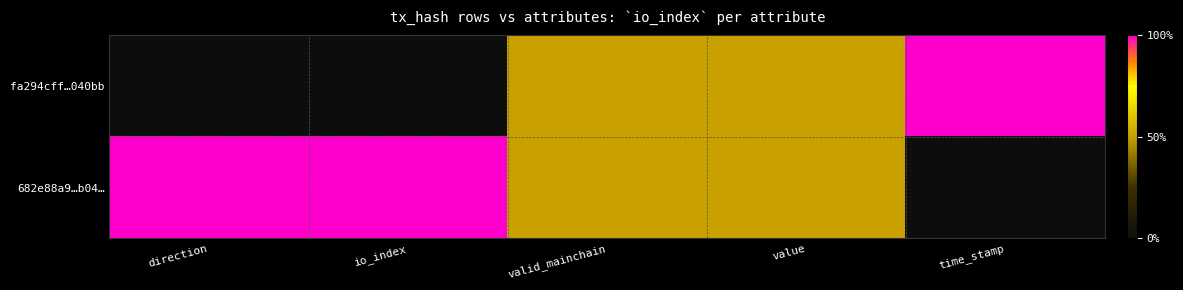

Reading left to right, what are all the values shown in this chart?

fa294cff…040bb: direction=0.0	io_index=0.0	valid_mainchain=0.5	value=0.5	time_stamp=1.0
682e88a9…b04…: direction=1.0	io_index=1.0	valid_mainchain=0.5	value=0.5	time_stamp=0.0